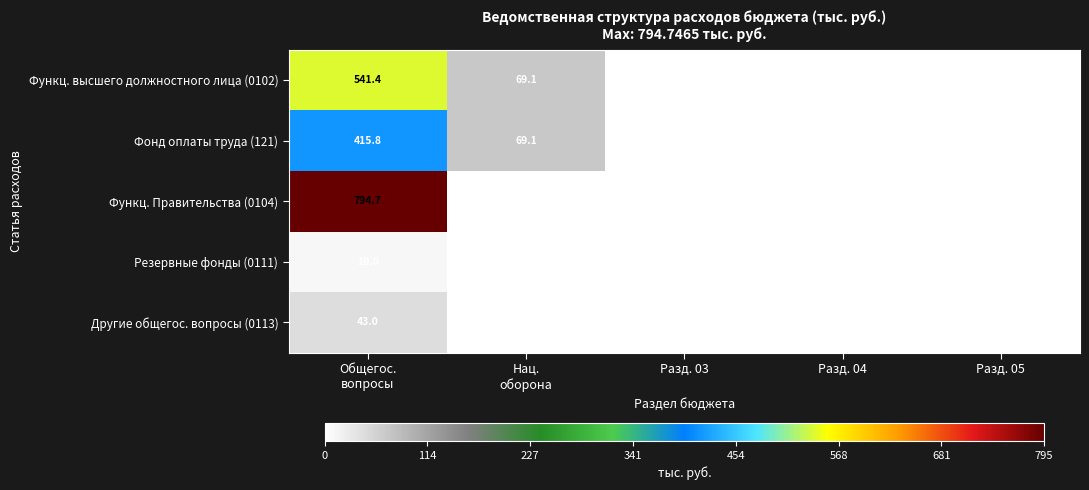

The value of Фонд оплаты труда (121) at Разд. 03 is 0.0. True or false?

True